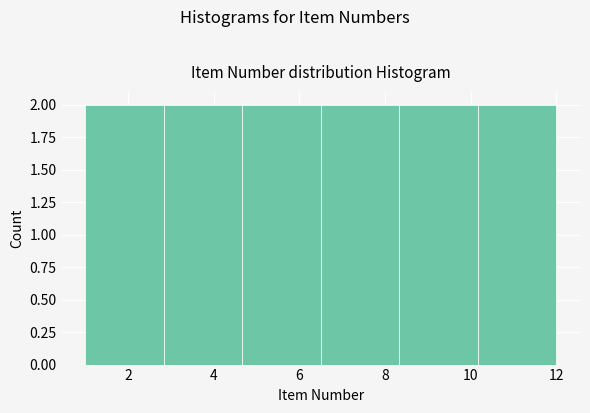

Reading left to right, transcribe this chart: for each bar, give the range it covers on the x-axis and its height. Neither the bar edges nor the heights are printed on the chart, so give them approximately, as read against the axes.

1.0 to 2.8: 2
2.8 to 4.6: 2
4.6 to 6.6: 2
6.6 to 8.4: 2
8.4 to 10.2: 2
10.2 to 12.0: 2